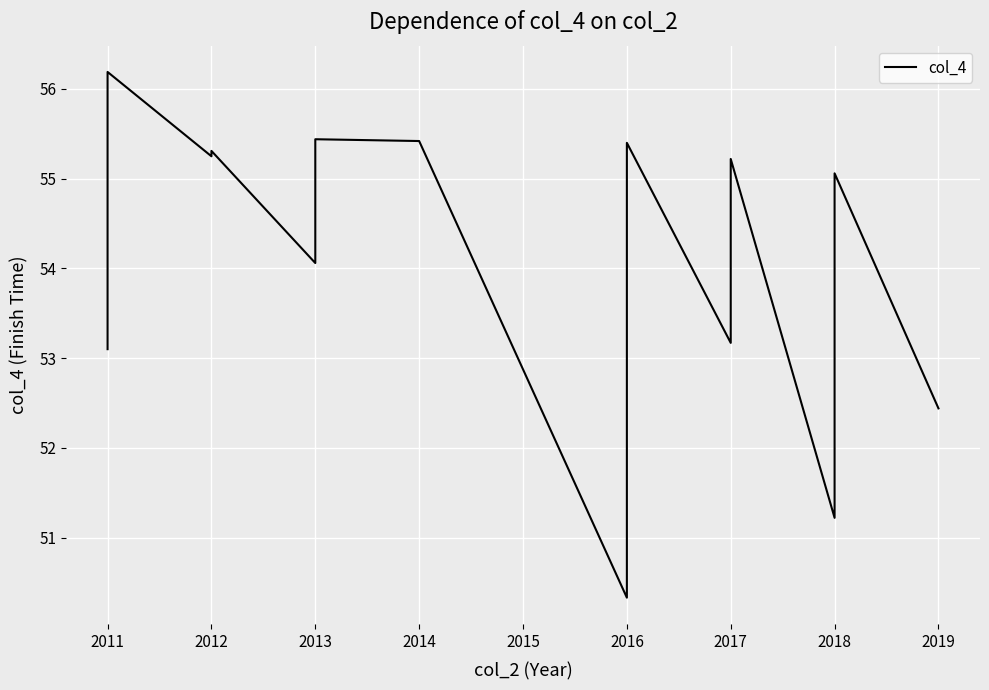

What is the value of the 18th point from the left?

52.4